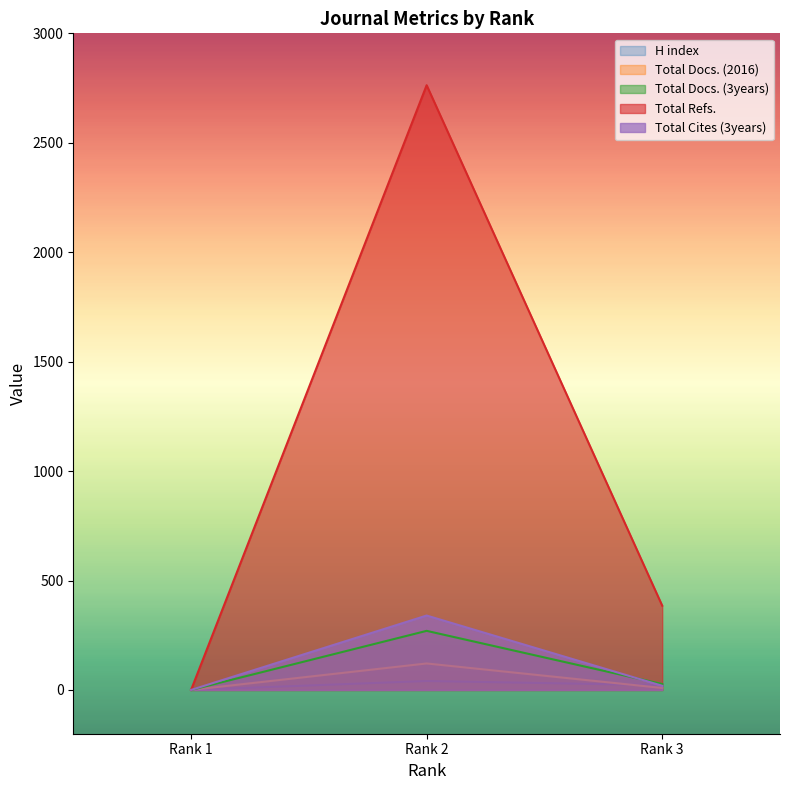

Reading left to right, extract all data points from this chart.

H index: 0	41	22
Total Docs. (2016): 0	121	9
Total Docs. (3years): 0	270	27
Total Refs.: 0	2763	385
Total Cites (3years): 0	340	19